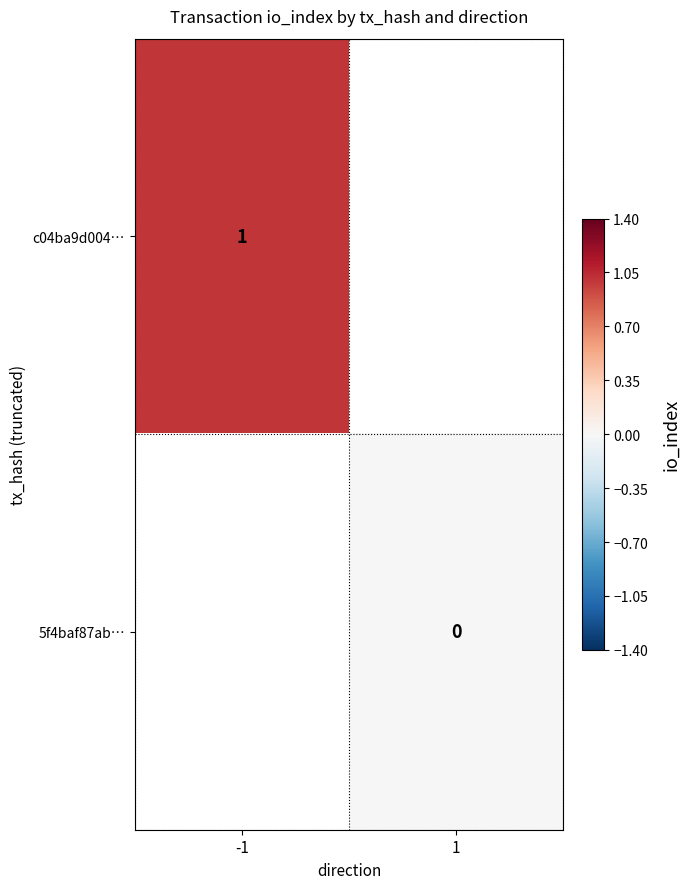

The value of c04ba9d004… at -1 is 1. True or false?

True